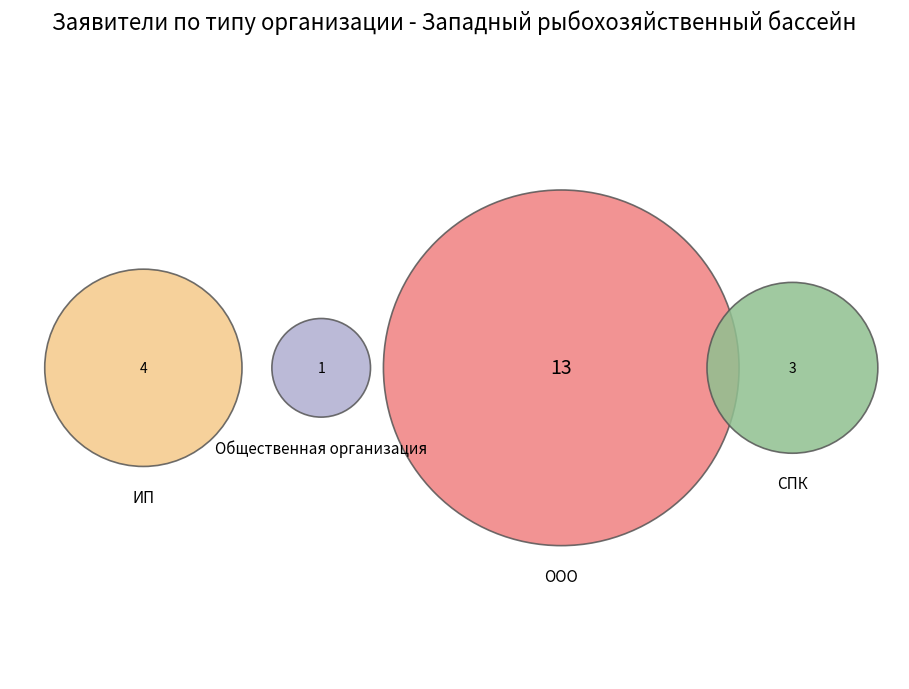

To the nearest percent, what portion does Общественная организация represent?

5%